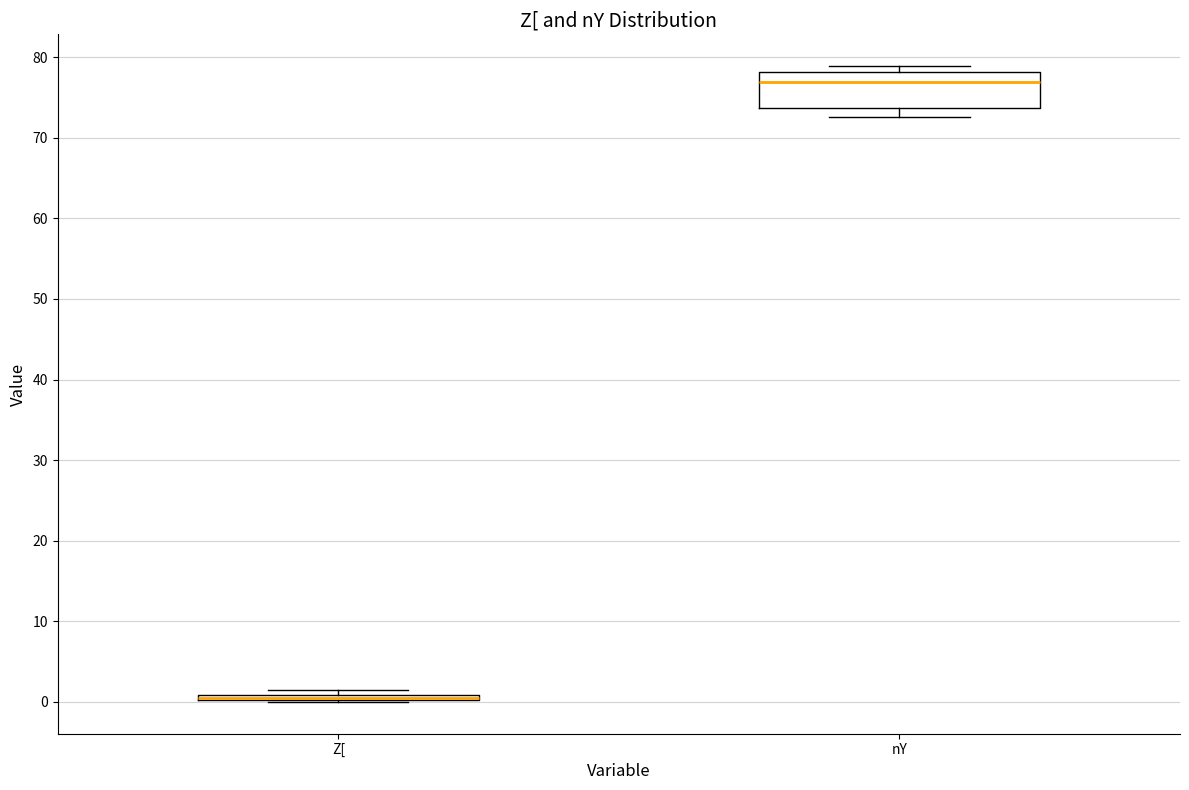

Which box is the tallest, from its lower edge to its upper edge?

nY